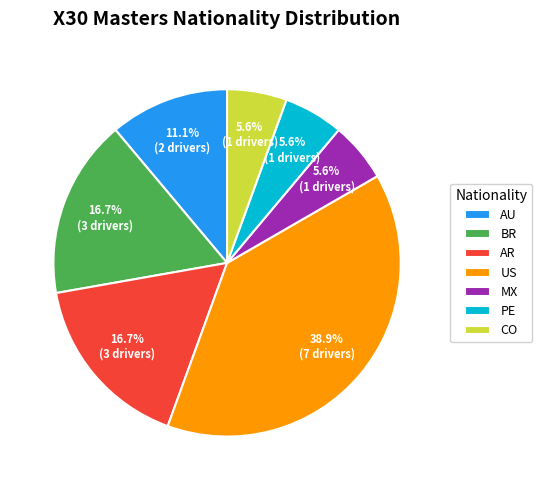

Do CO and MX together represent more than half of the pie?

No